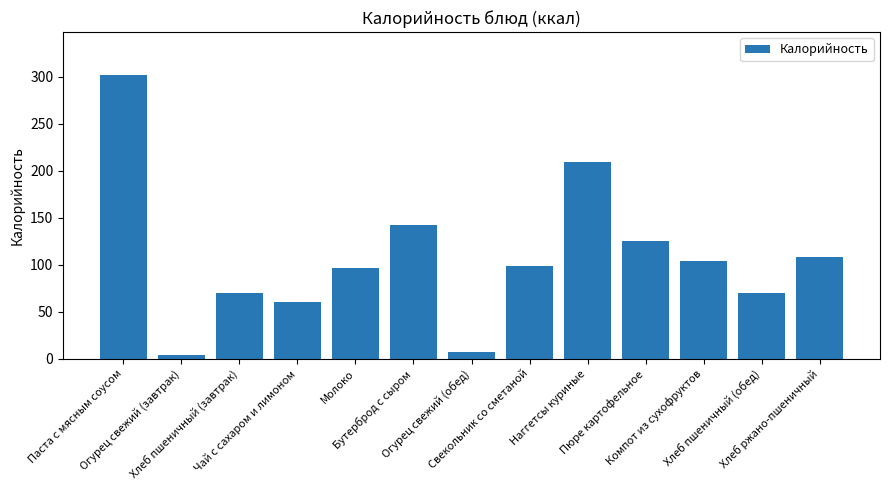

Reading right to left, extract all data points from this chart.

108.0	70.3	104.4	125.6	209.5	99.0	6.8	142.1	96.4	60.5	70.3	3.4	302.3